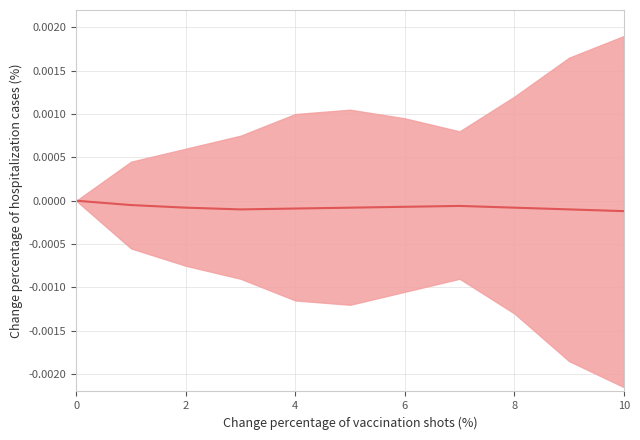

How many lines are shown in the chart?

1